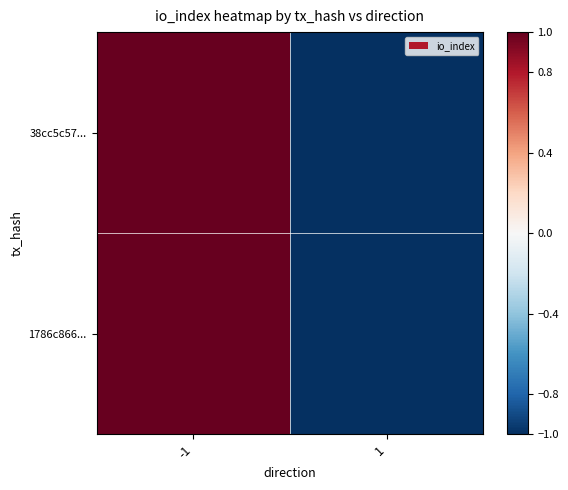

Reading left to right, extract all data points from this chart.

38cc5c57...: -1=1	1=-1
1786c866...: -1=1	1=-1